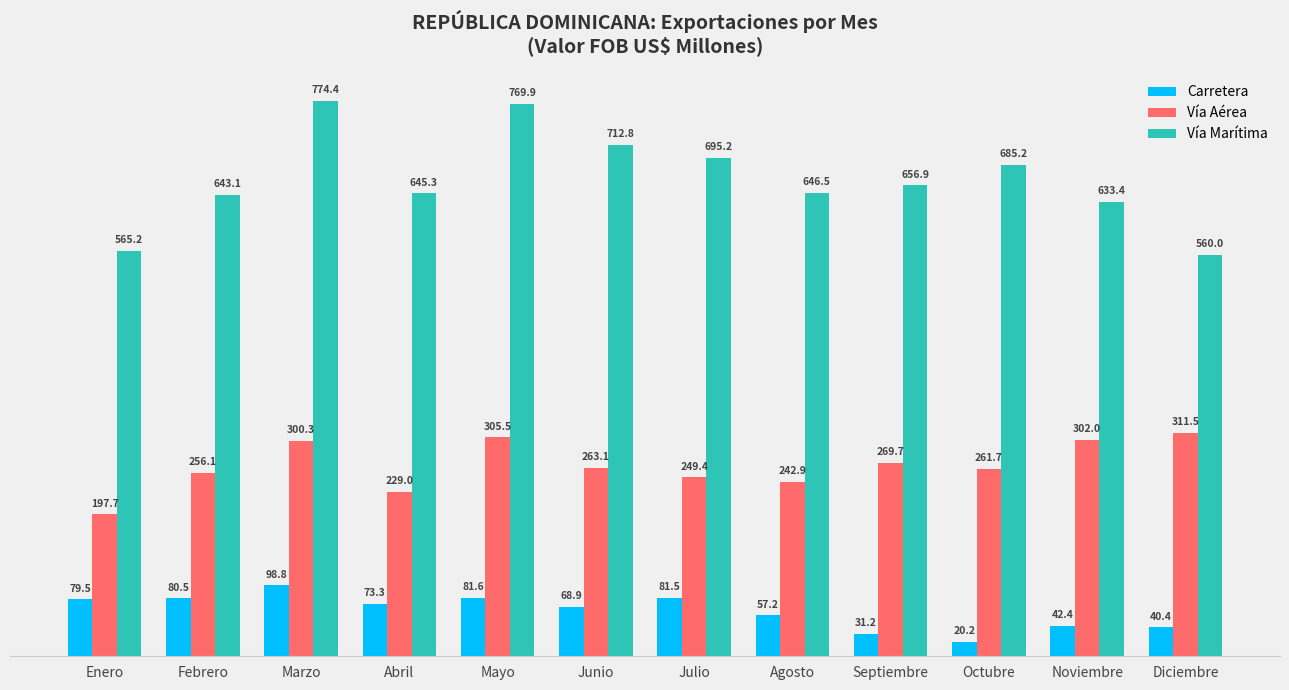

Which category has the lowest value in the Carretera series?

Octubre